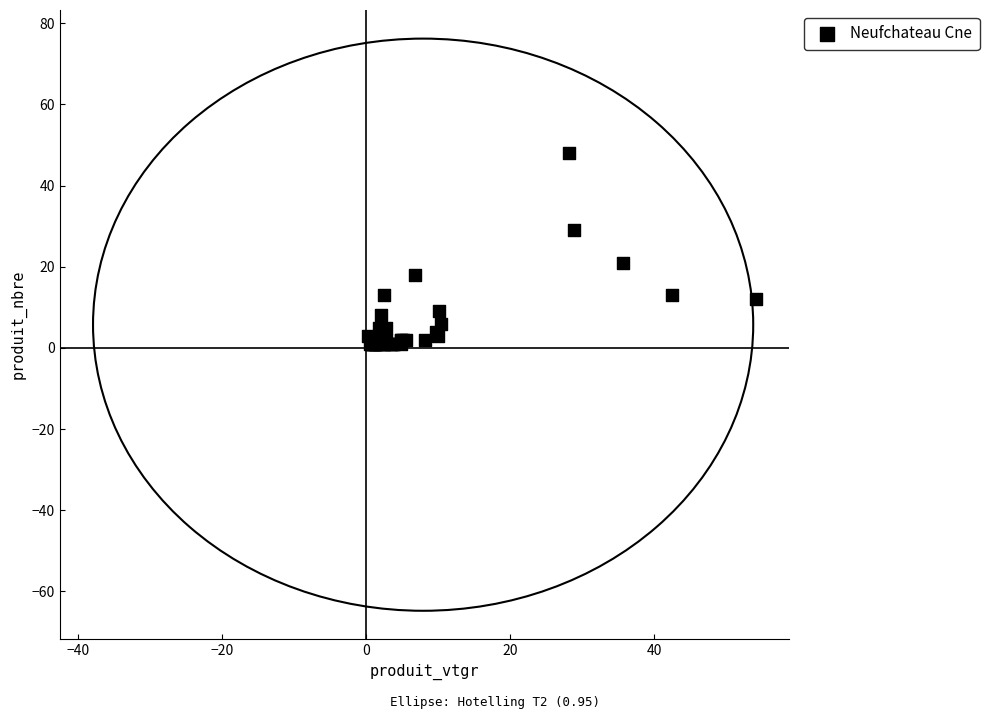

What Y value in the scatter plot is closest to 24?

21